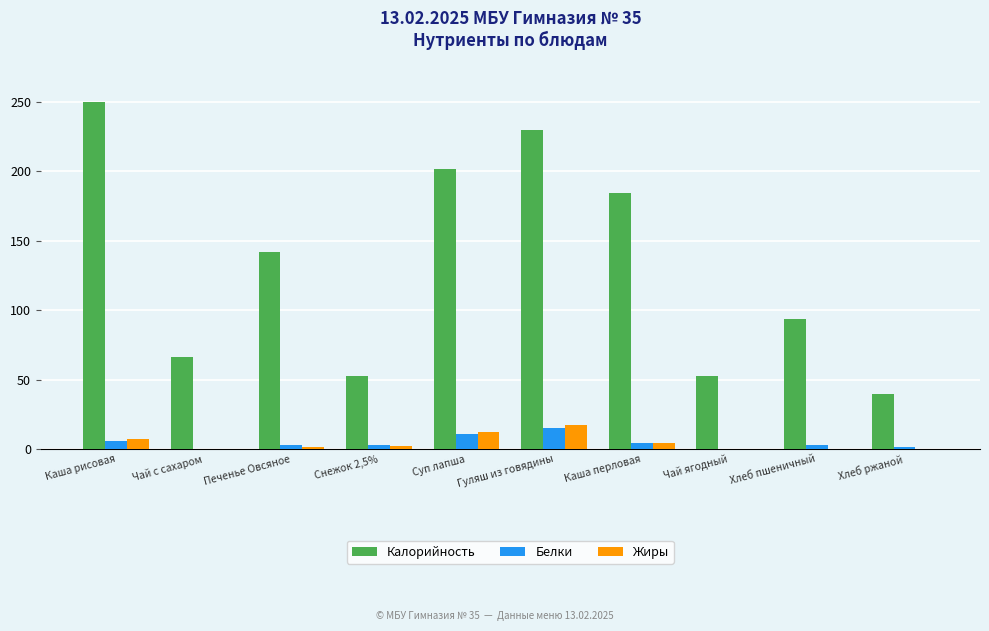

What is the average value of the Белки series?

4.7